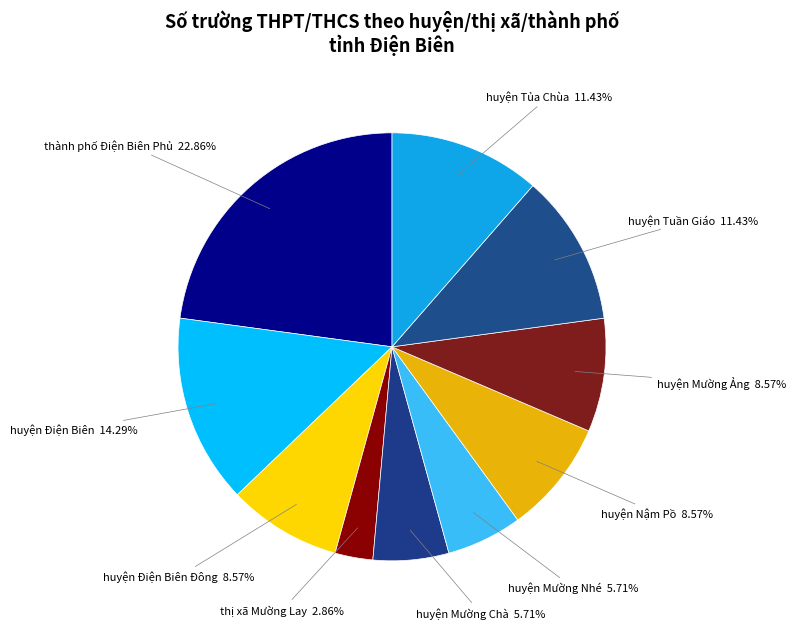

To the nearest percent, what is the difference between the largest and smallest slice percentages?

20%